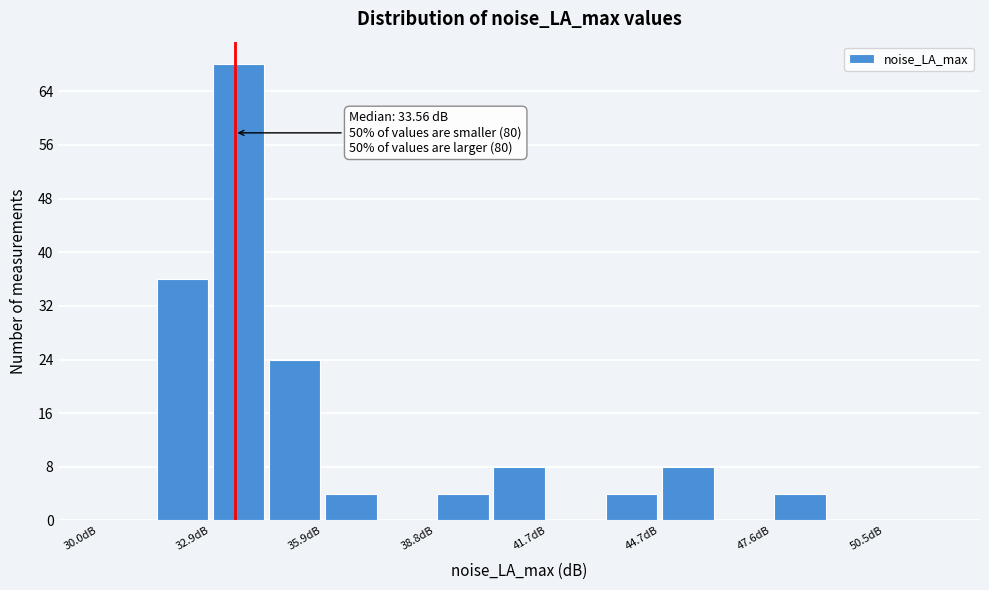

Read against the x-axis, roughly where is the centre of the tallest bar?

33.5